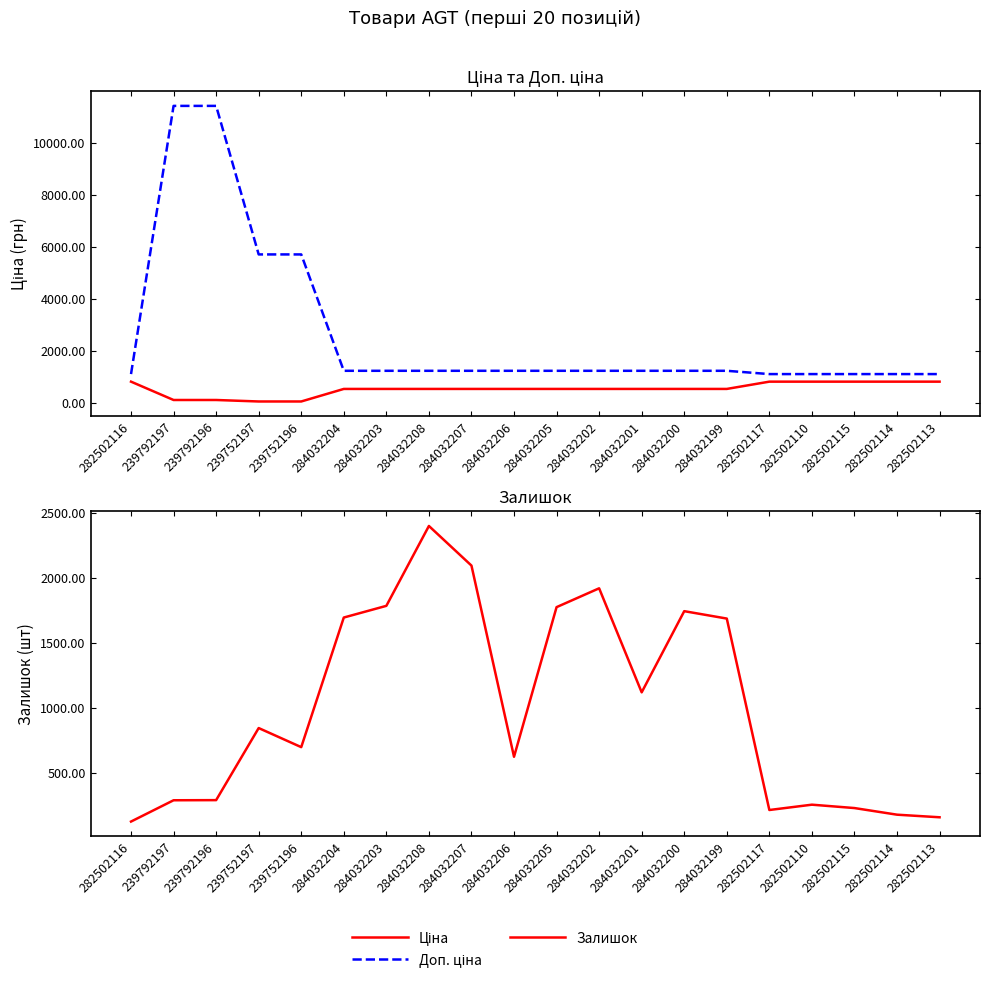

Count the number of data series in this chart.

3